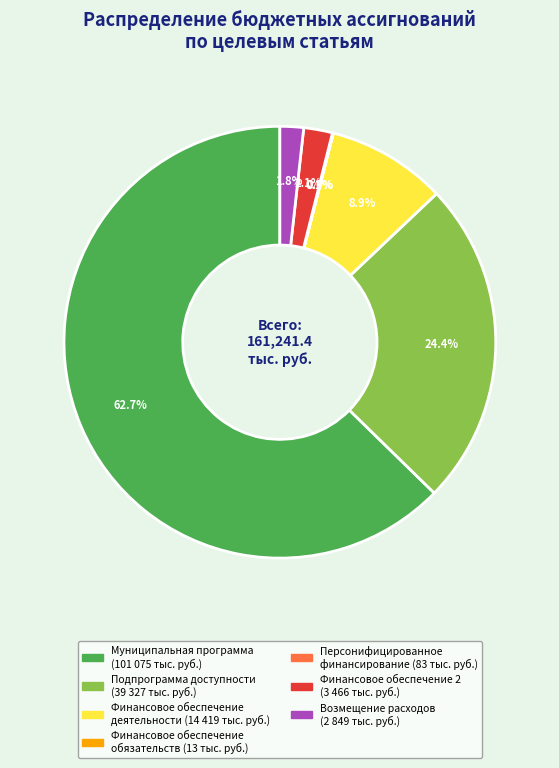

Is there a majority slice in this chart?

Yes